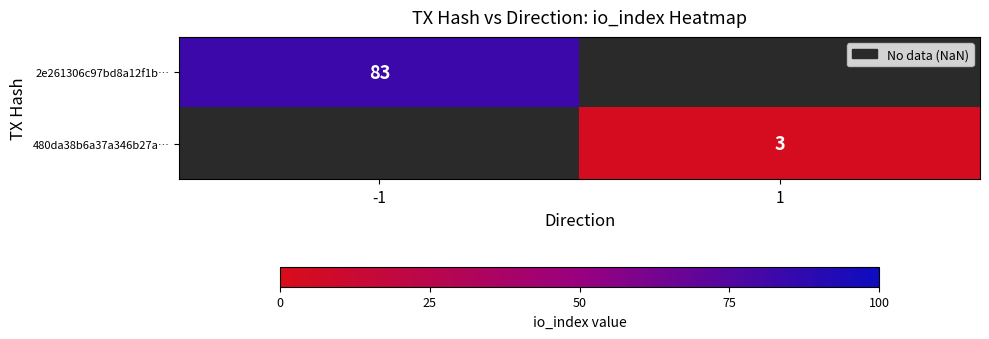

The 480da38b6a37a346b27a… series shows 4 at 1. True or false?

False